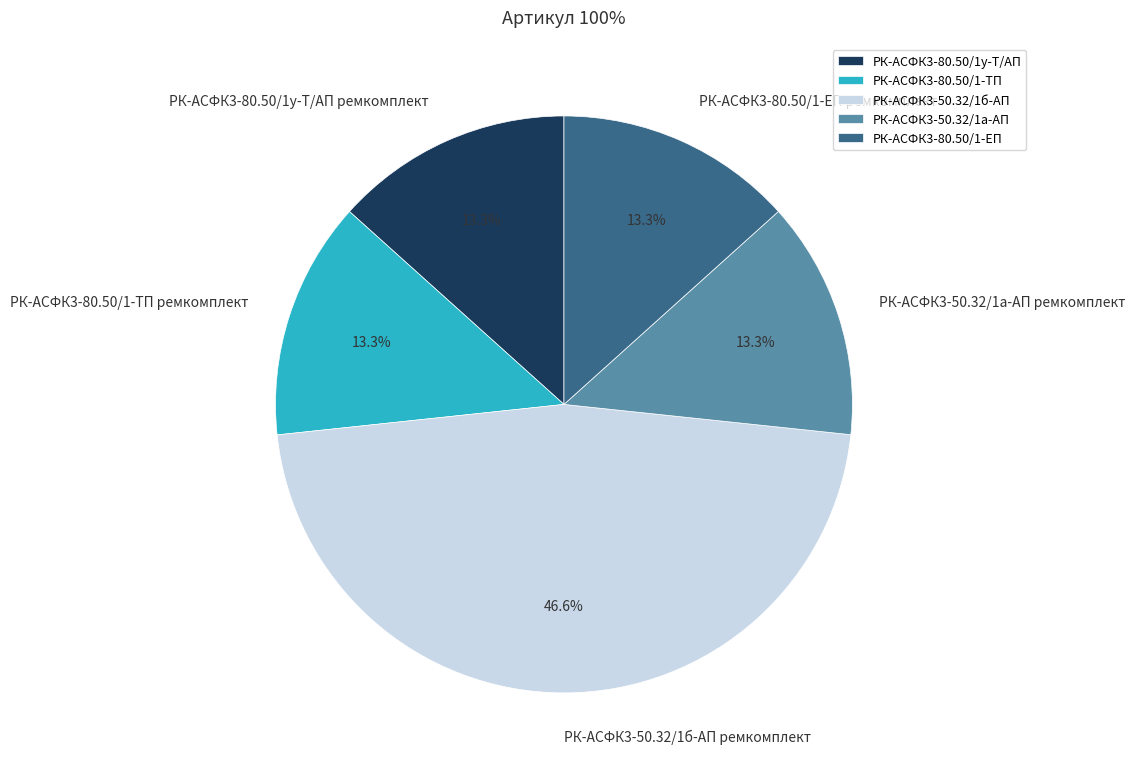

Between РК-АСФК3-50.32/1б-АП ремкомплект and РК-АСФК3-80.50/1-ТП ремкомплект, which is larger?

РК-АСФК3-50.32/1б-АП ремкомплект